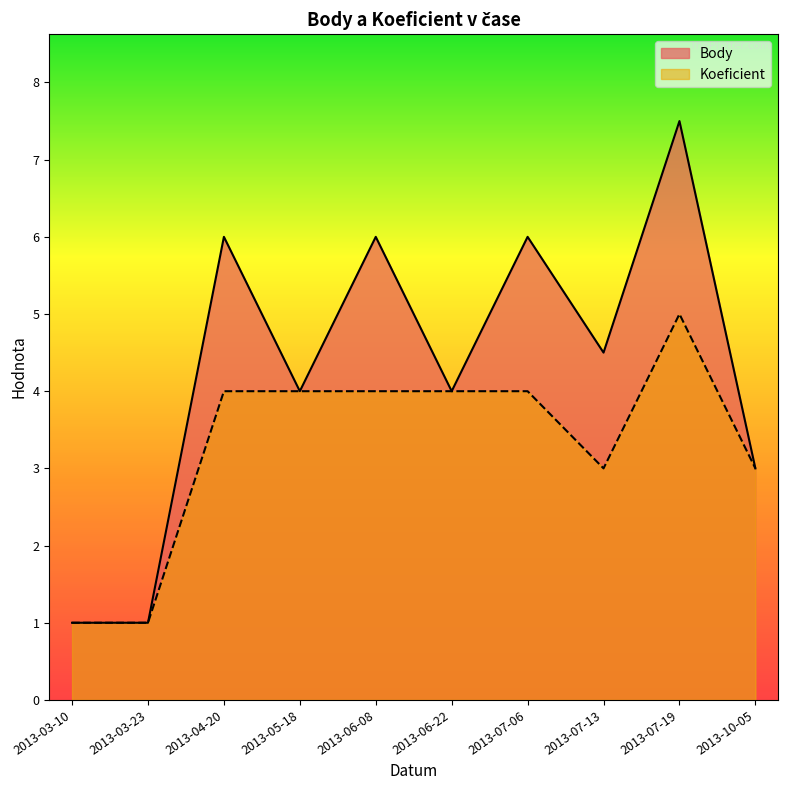

True or false: Body and Koeficient cross at least once.

False